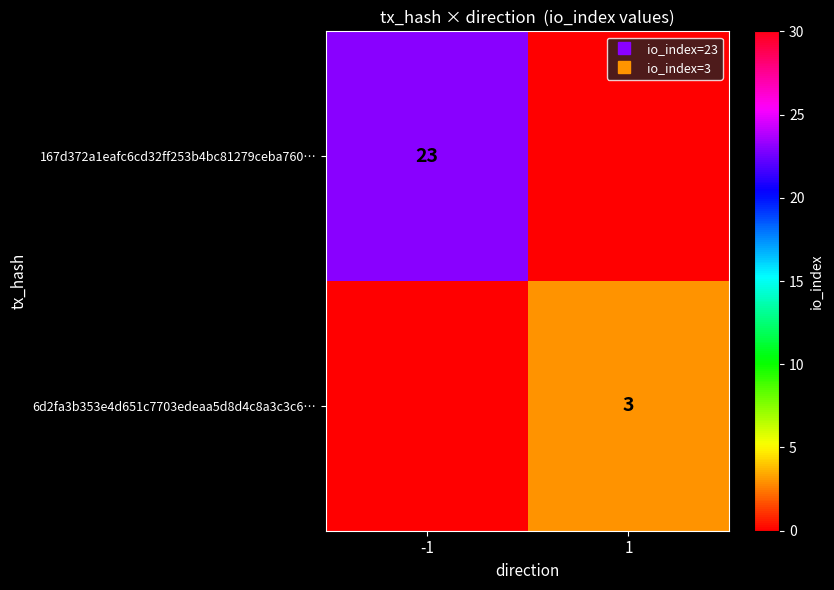

At which category is the sum across all series the highest?

-1